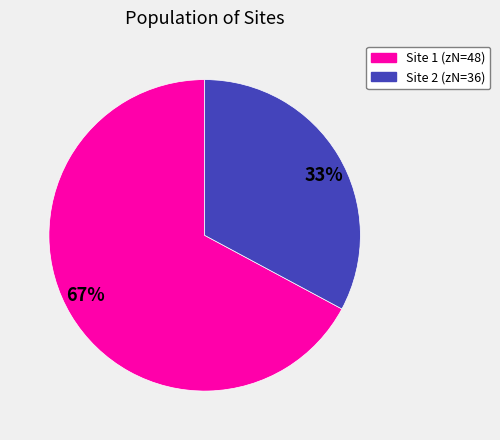

True or false: Site 2 (zN=36) accounts for 33% of the total.

True